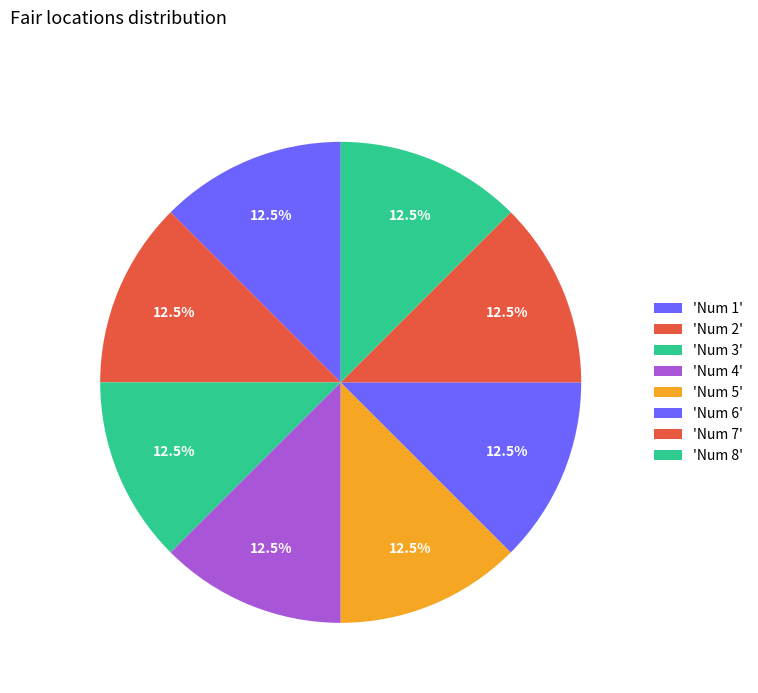

How many slices are in this pie chart?

8